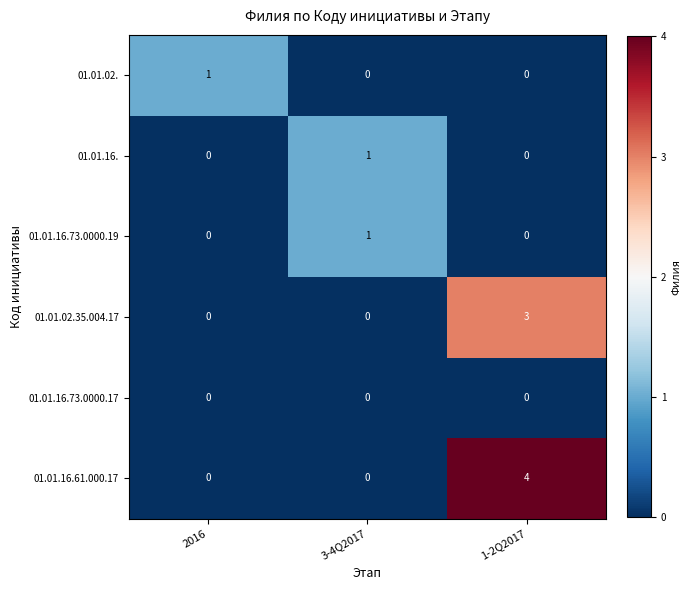

What is the spread (max minus min) of values at 1-2Q2017?

4